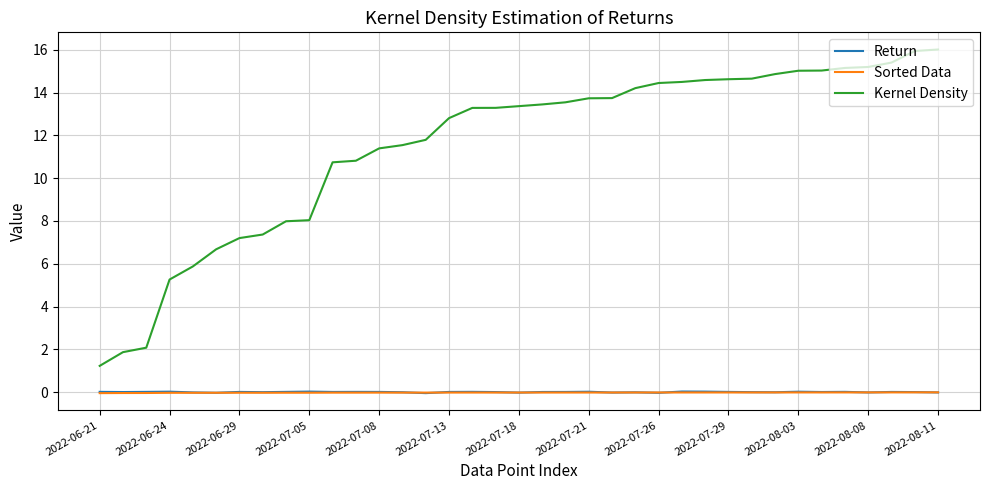

True or false: Sorted Data and Kernel Density cross at least once.

False